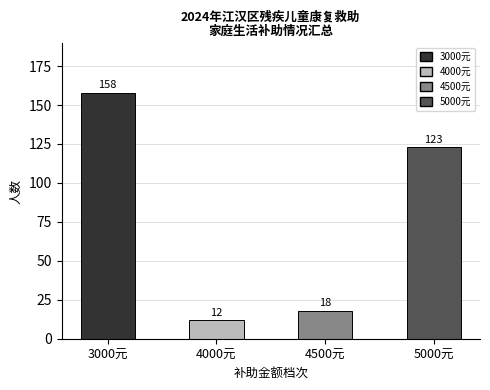

Reading left to right, list all the values displayed in this chart.

158	12	18	123